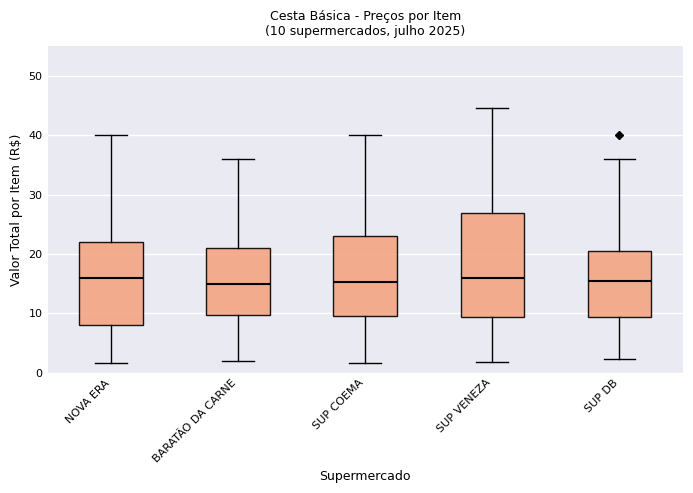

Which box is the tallest, from its lower edge to its upper edge?

SUP VENEZA